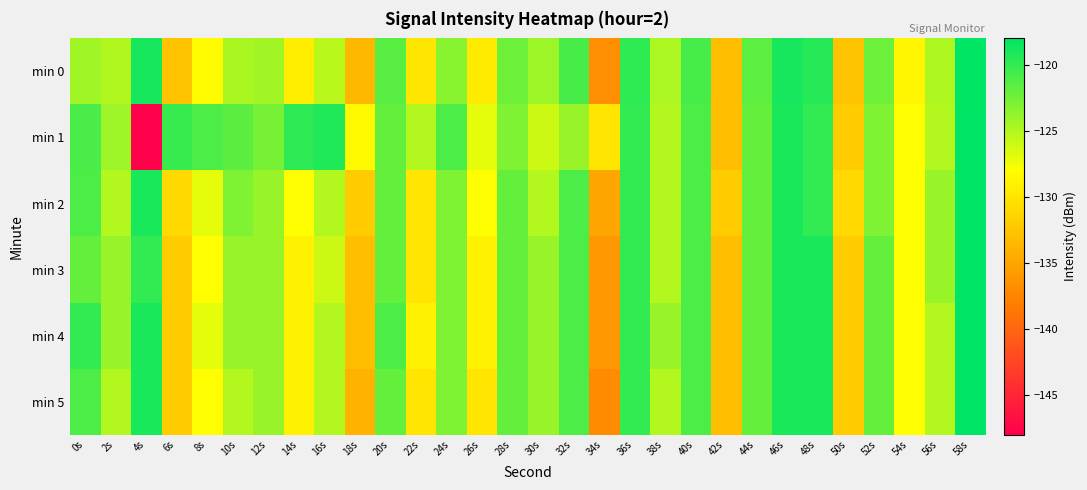

At which category is the sum across all series the highest?

58s